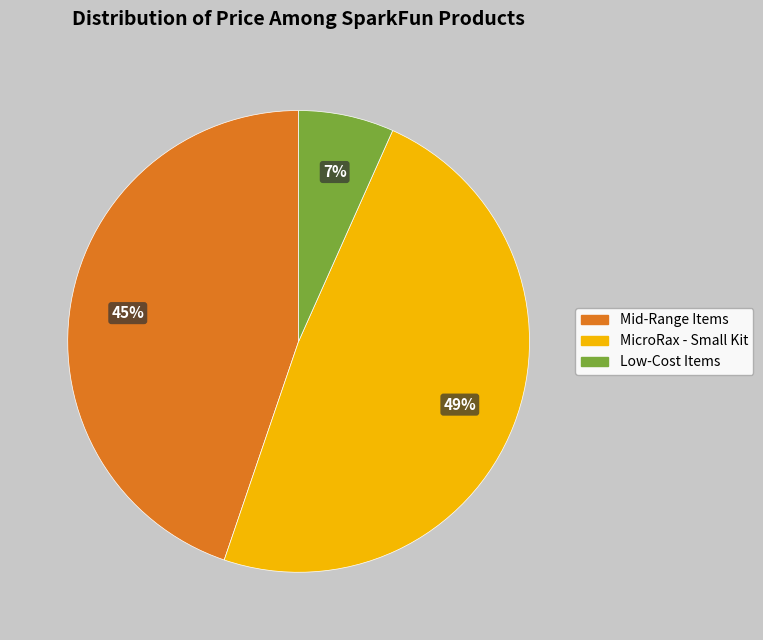

To the nearest percent, what is the difference between the largest and smallest slice percentages?

42%